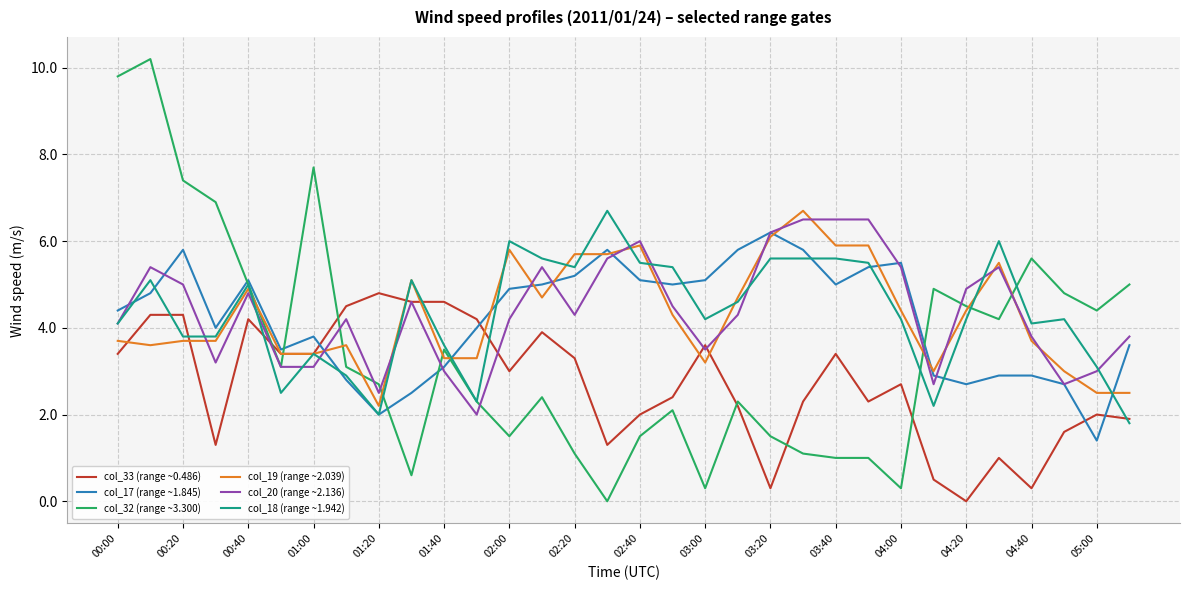

Reading left to right, list all the values displayed in this chart.

col_33 (range ~0.486): 3.4	4.3	4.3	1.3	4.2	3.4	3.4	4.5	4.8	4.6	4.6	4.2	3.0	3.9	3.3	1.3	2.0	2.4	3.6	2.2	0.3	2.3	3.4	2.3	2.7	0.5	0.0	1.0	0.3	1.6	2.0	1.9
col_17 (range ~1.845): 4.4	4.8	5.8	4.0	5.1	3.5	3.8	2.8	2.0	2.5	3.1	4.0	4.9	5.0	5.2	5.8	5.1	5.0	5.1	5.8	6.2	5.8	5.0	5.4	5.5	2.9	2.7	2.9	2.9	2.7	1.4	3.6
col_32 (range ~3.300): 9.8	10.2	7.4	6.9	5.0	3.1	7.7	3.1	2.7	0.6	3.5	2.3	1.5	2.4	1.1	0.0	1.5	2.1	0.3	2.3	1.5	1.1	1.0	1.0	0.3	4.9	4.5	4.2	5.6	4.8	4.4	5.0
col_19 (range ~2.039): 3.7	3.6	3.7	3.7	4.9	3.4	3.4	3.6	2.2	5.1	3.3	3.3	5.8	4.7	5.7	5.7	5.9	4.3	3.2	4.7	6.1	6.7	5.9	5.9	4.4	3.0	4.4	5.5	3.7	3.0	2.5	2.5
col_20 (range ~2.136): 4.1	5.4	5.0	3.2	4.8	3.1	3.1	4.2	2.5	4.6	3.0	2.0	4.2	5.4	4.3	5.6	6.0	4.5	3.5	4.3	6.2	6.5	6.5	6.5	5.4	2.7	4.9	5.4	3.8	2.7	3.0	3.8
col_18 (range ~1.942): 4.1	5.1	3.8	3.8	5.0	2.5	3.4	2.9	2.0	5.1	3.6	2.3	6.0	5.6	5.4	6.7	5.5	5.4	4.2	4.6	5.6	5.6	5.6	5.5	4.2	2.2	4.2	6.0	4.1	4.2	3.1	1.8